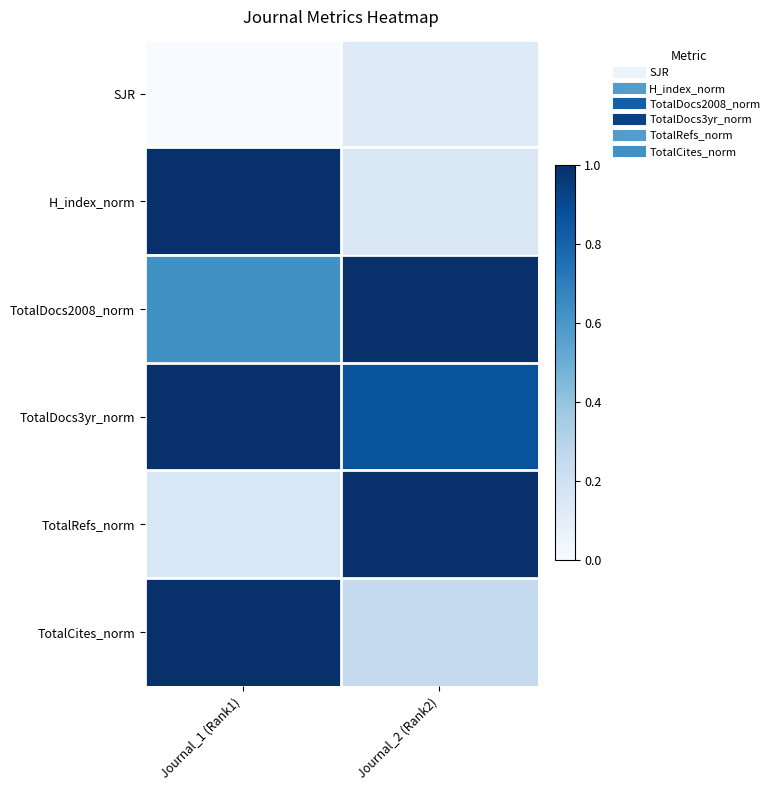

Reading left to right, transcribe all the data shown in this chart.

SJR: Journal_1 (Rank1)=0.0	Journal_2 (Rank2)=0.1
H_index_norm: Journal_1 (Rank1)=1.0	Journal_2 (Rank2)=0.1
TotalDocs2008_norm: Journal_1 (Rank1)=0.6	Journal_2 (Rank2)=1.0
TotalDocs3yr_norm: Journal_1 (Rank1)=1.0	Journal_2 (Rank2)=0.9
TotalRefs_norm: Journal_1 (Rank1)=0.2	Journal_2 (Rank2)=1.0
TotalCites_norm: Journal_1 (Rank1)=1.0	Journal_2 (Rank2)=0.2